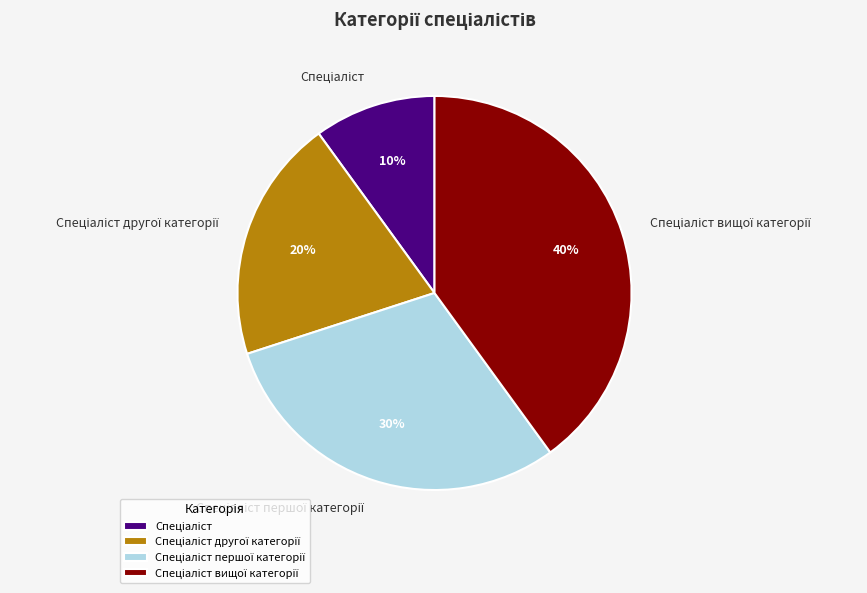

Is there a majority slice in this chart?

No